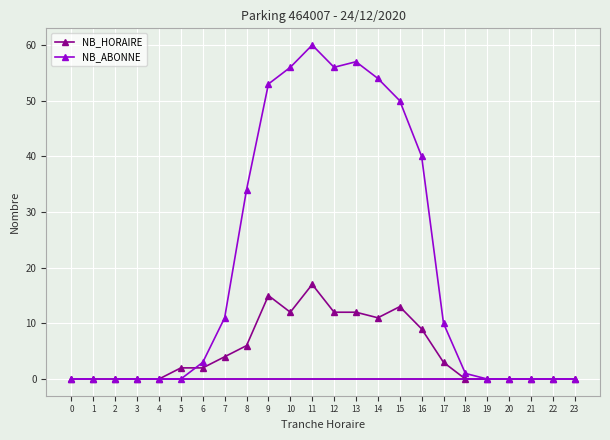

Is it true that NB_HORAIRE equals -7 at 3?

False